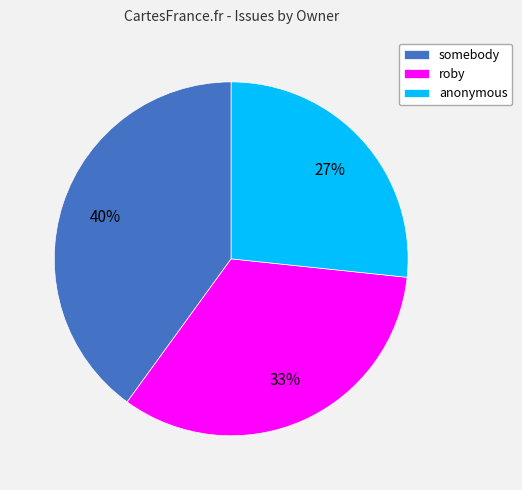

Do somebody and roby together represent more than half of the pie?

Yes